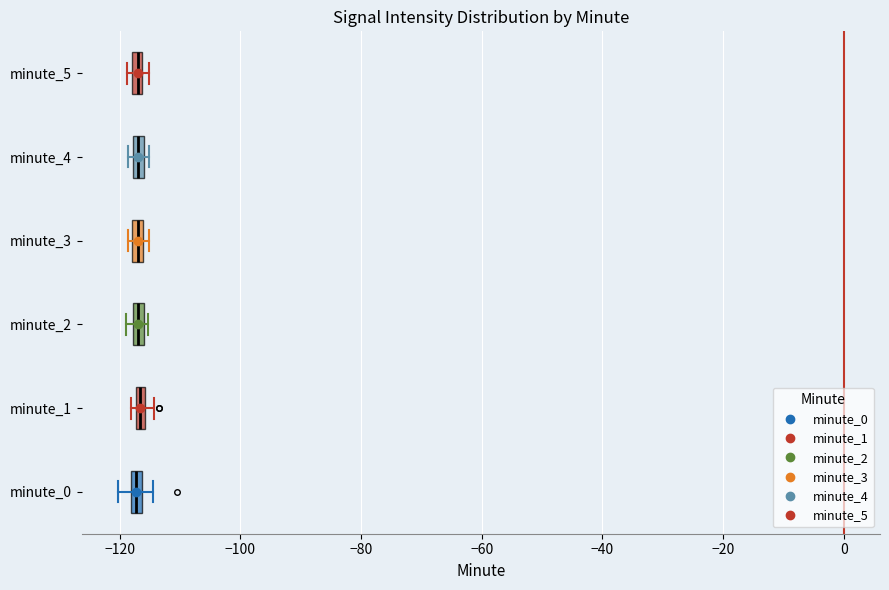

Where is the right edge of the box for minute_5 on the x-axis? The values are not printed on the chart, so give them approximately, as read against the axis.

-116